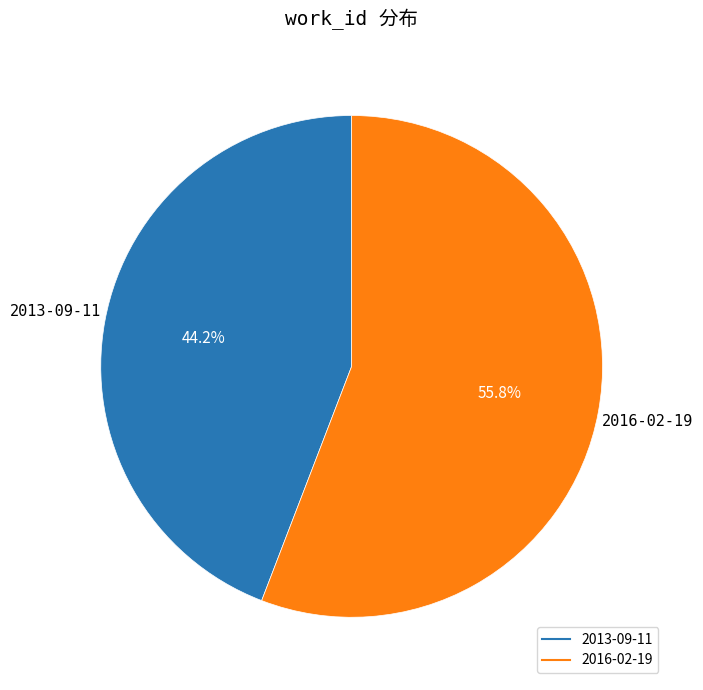

True or false: 2016-02-19 accounts for 46% of the total.

False